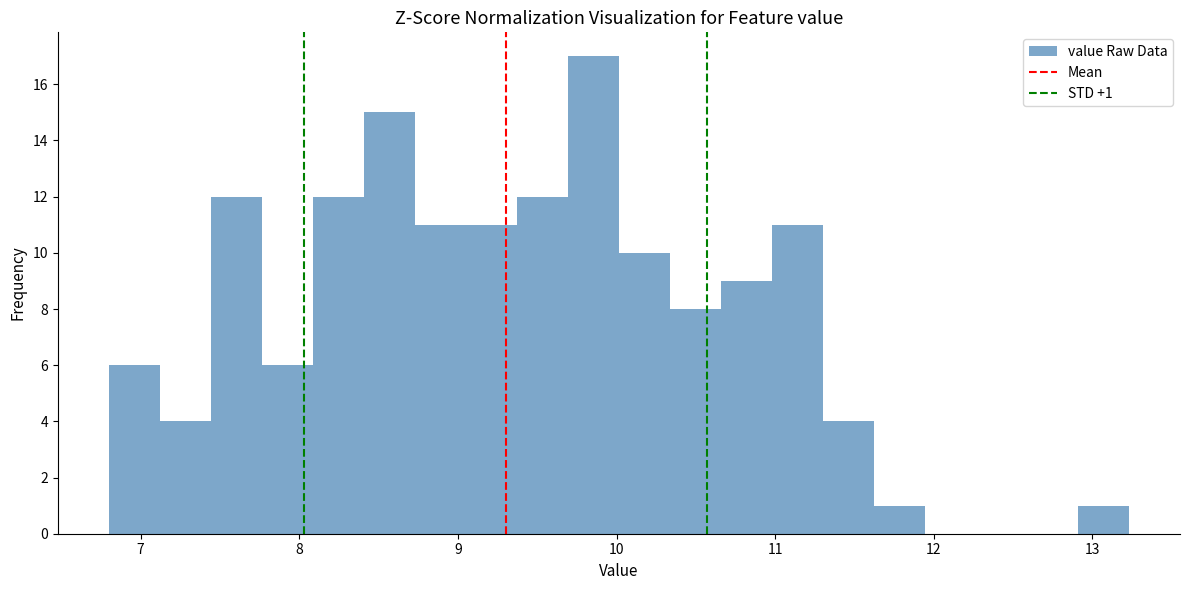

Around what value on the x-axis is the tallest bar? Give the approximate position of its centre, as read against the axis.

9.9